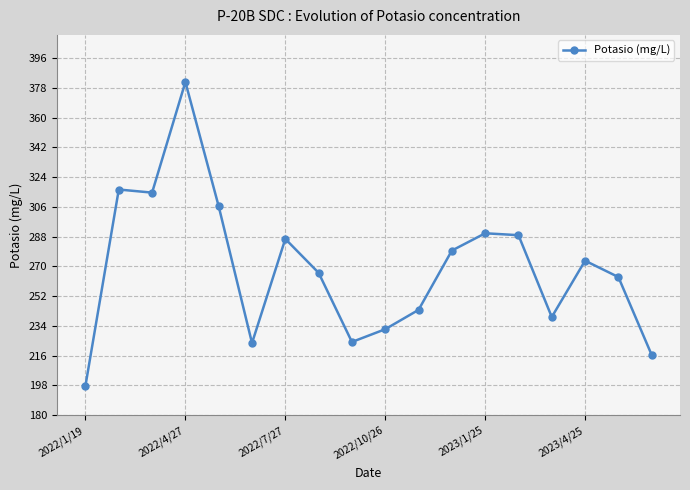

What is the average value?

269.1